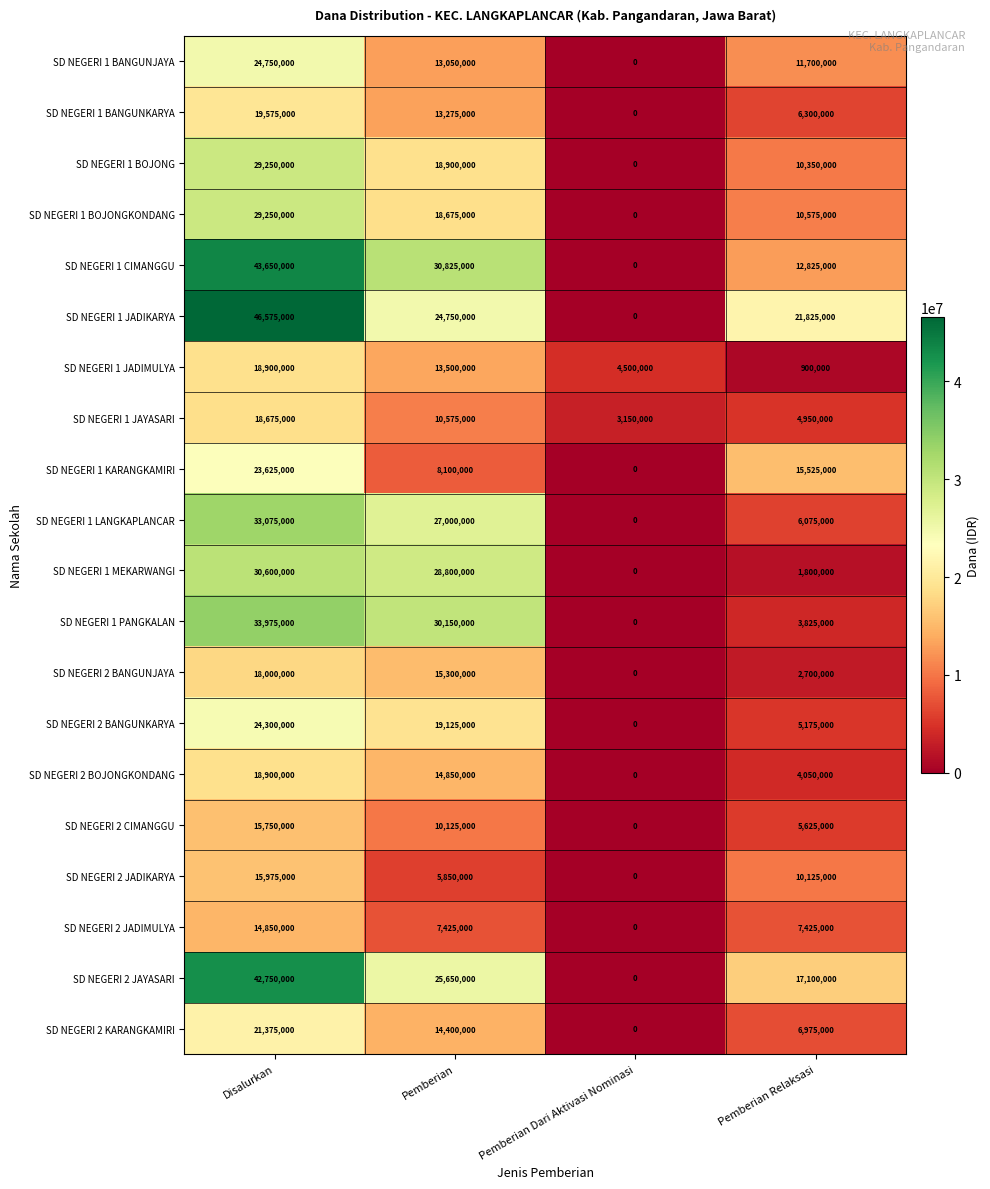

Between Pemberian Dari Aktivasi Nominasi and Pemberian Relaksasi, which series saw the biggest shift?

SD NEGERI 1 JADIKARYA